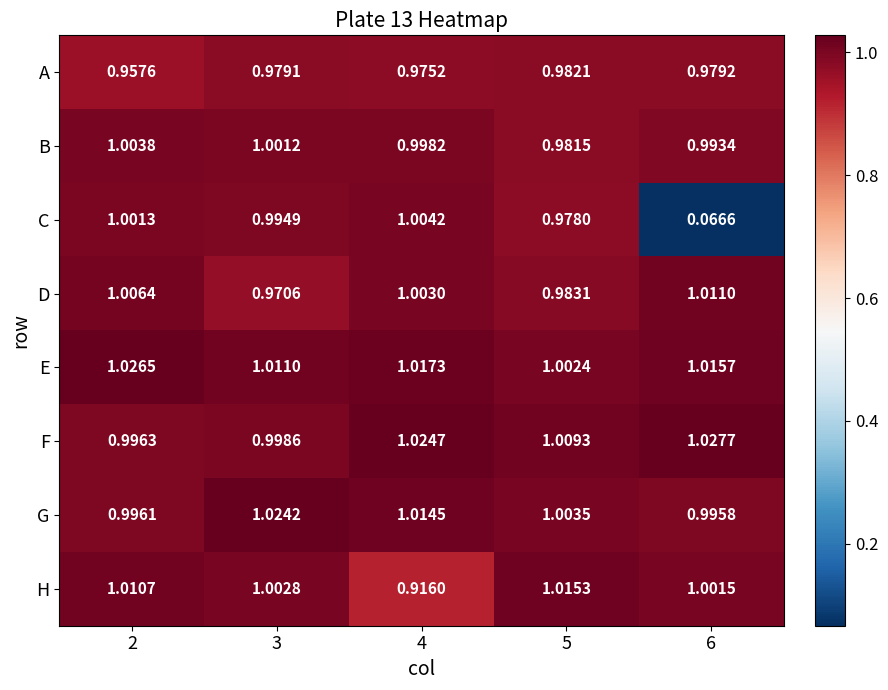

At 4, list the series in order from largest to smallest.

F, E, G, C, D, B, A, H